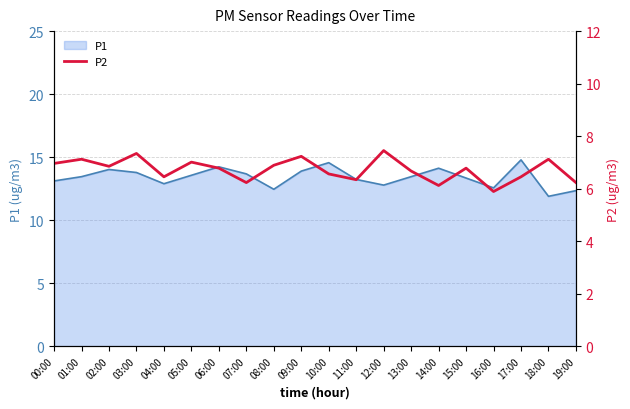

The chart shows a value of 12.1 at 08:00. True or false?

False